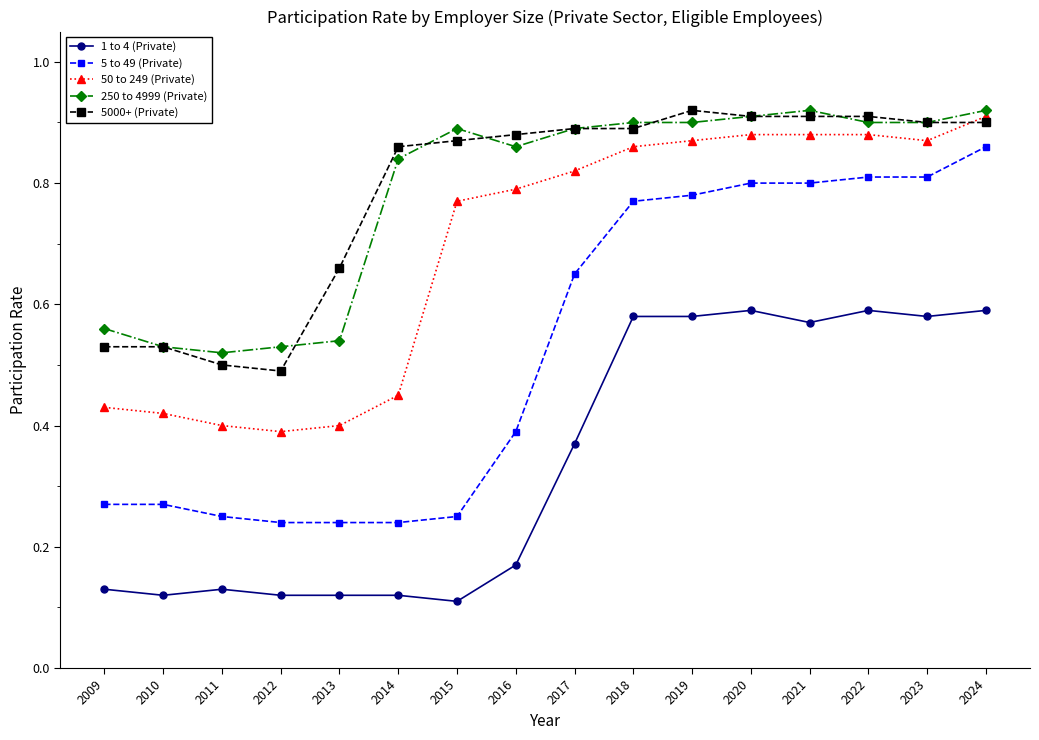

The 50 to 249 (Private) series shows 0.3 at 2018. True or false?

False